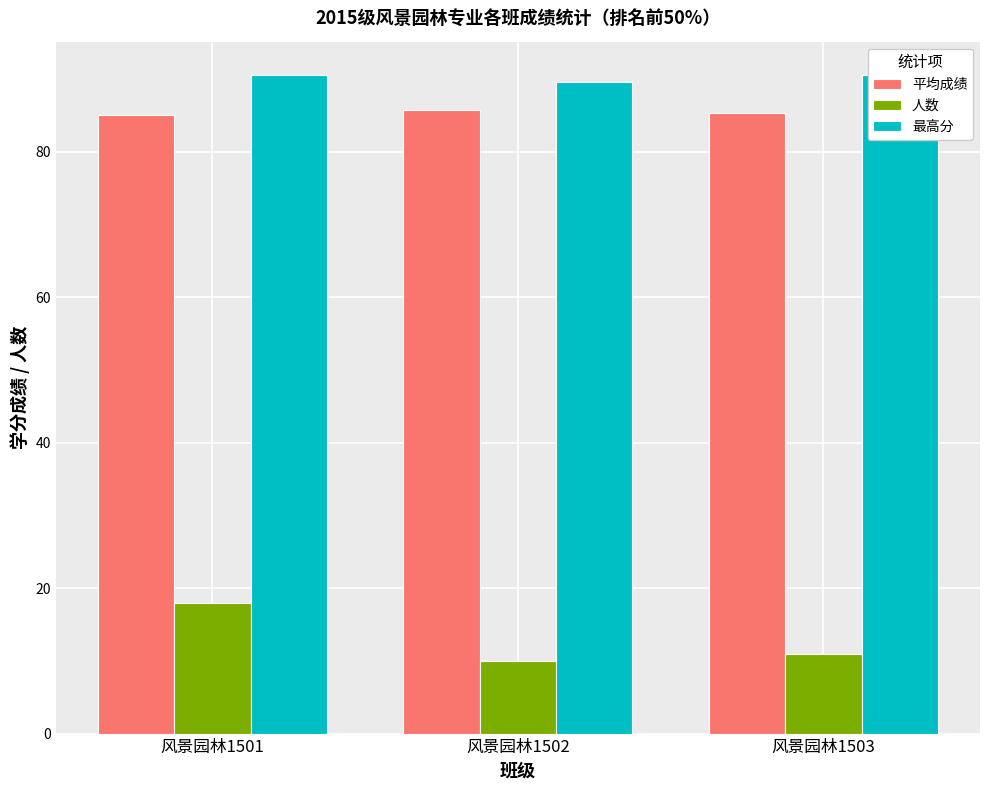

What are all the series names shown in the legend?

平均成绩, 人数, 最高分